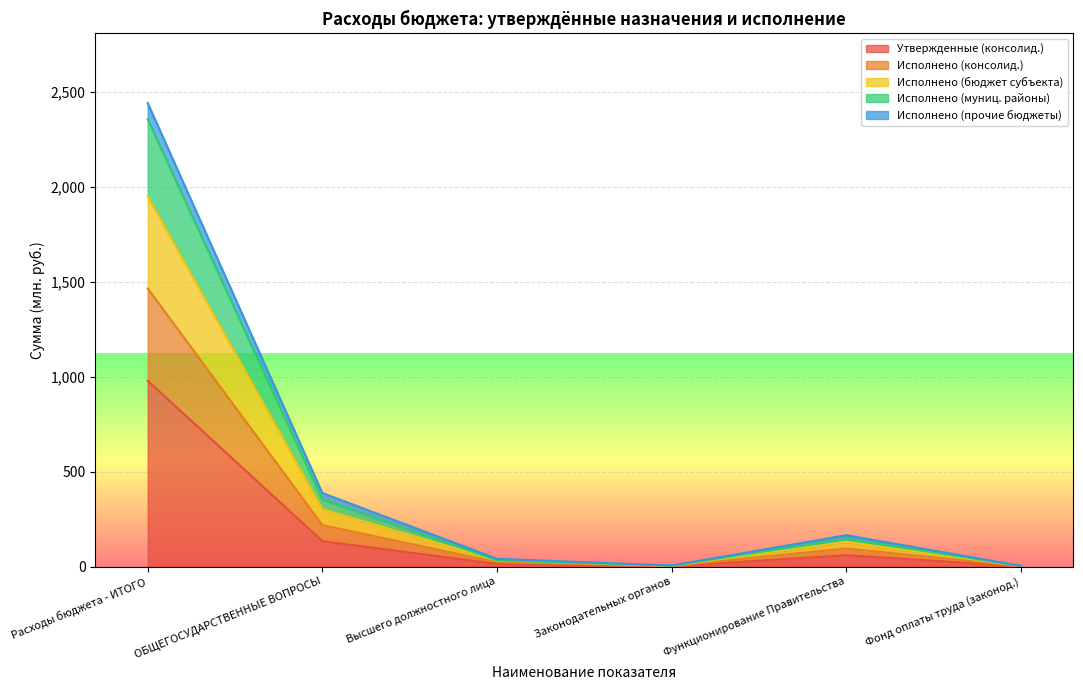

Does the chart display data point markers on the line(s)?

No